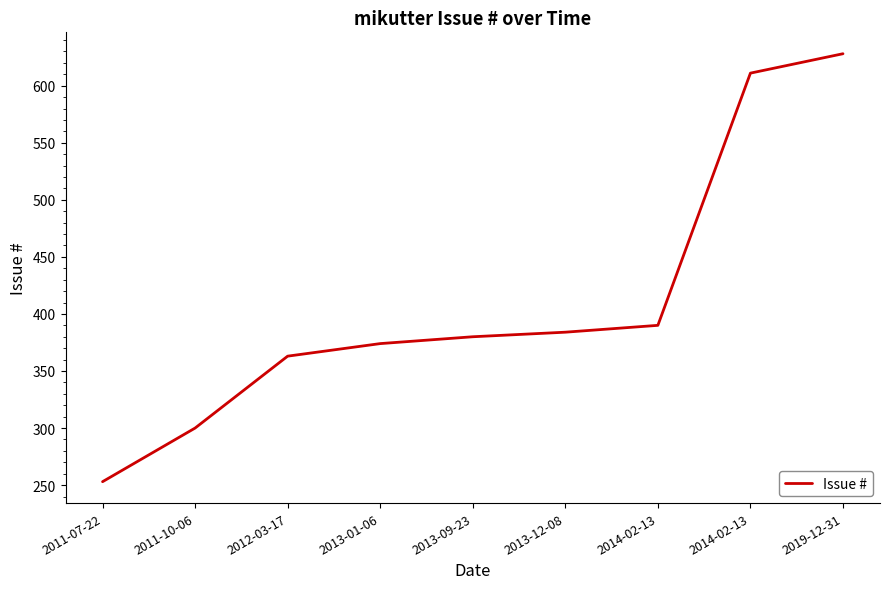

How many lines are shown in the chart?

1